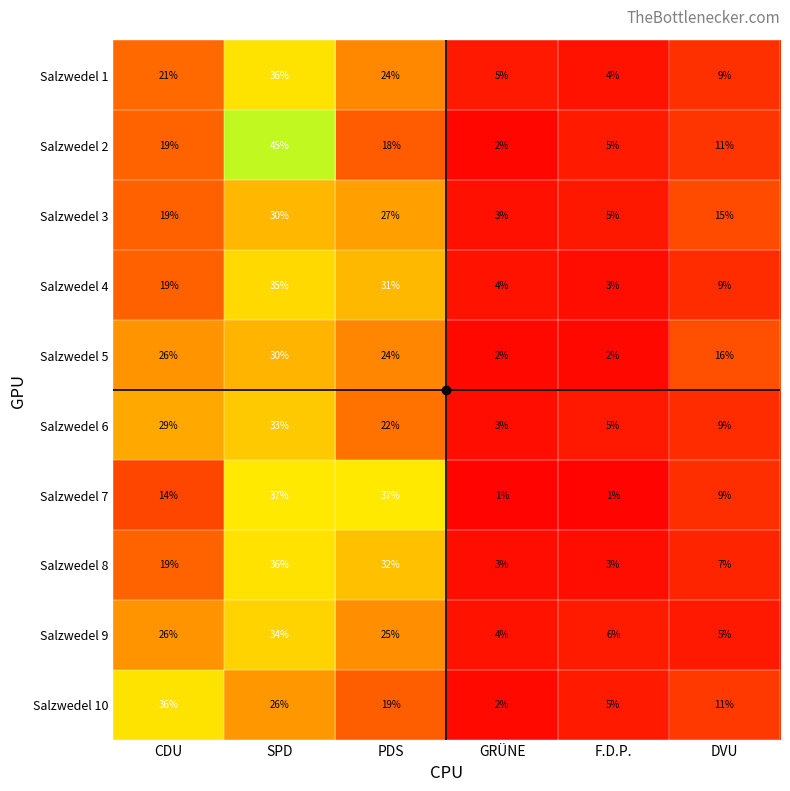

Is the value of Salzwedel 10 at SPD greater than the value of Salzwedel 9 at F.D.P.?

Yes